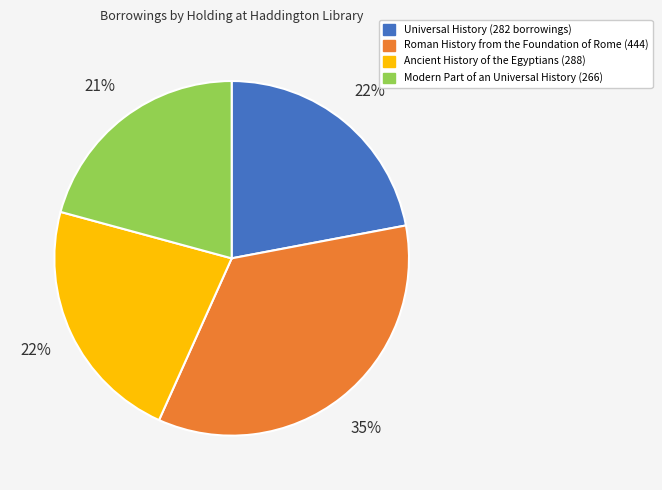

What is the ratio of the value at Universal History (282 borrowings) to the value at Ancient History of the Egyptians (288)?

1.0